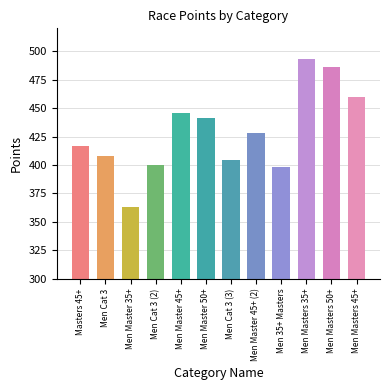

How many values exceed 428?

6